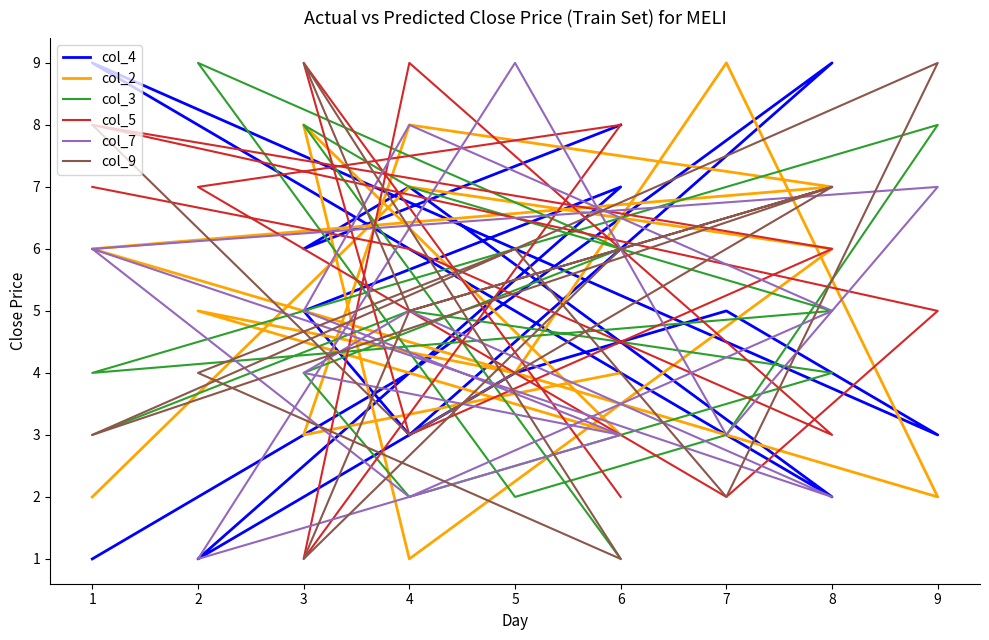

At which category does the chart reach its peak across all series?

8